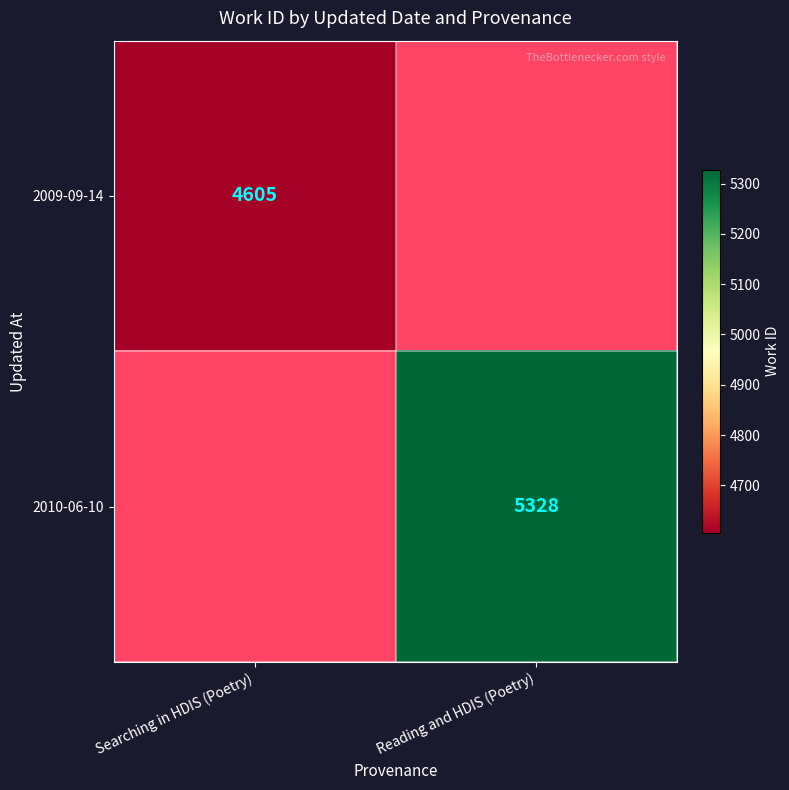

Is it true that 2009-09-14 equals 4605 at Searching in HDIS (Poetry)?

True